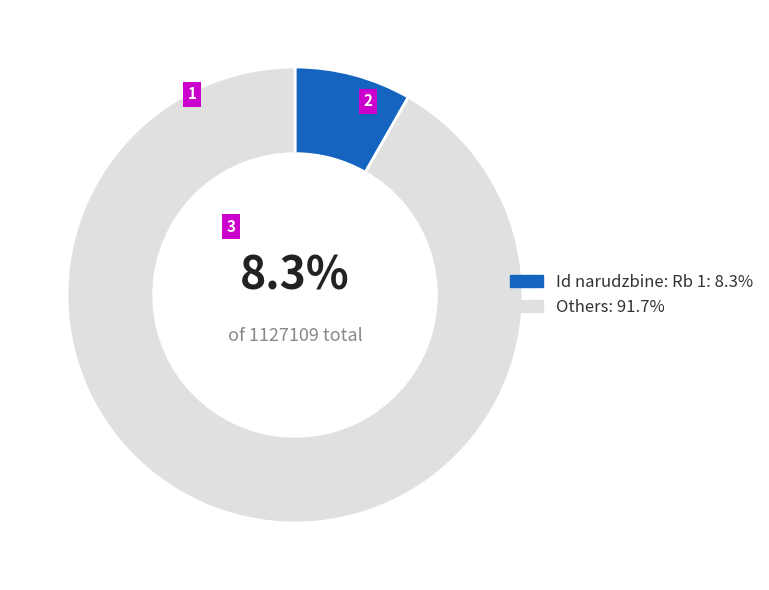

Combined, do Id narudzbine: Rb 1: 8.3% and Others: 91.7% account for over 50%?

Yes